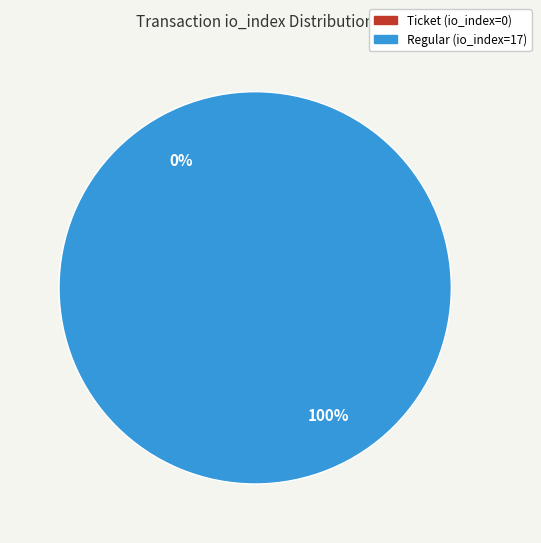

True or false: Regular (io_index=17) accounts for 90% of the total.

False